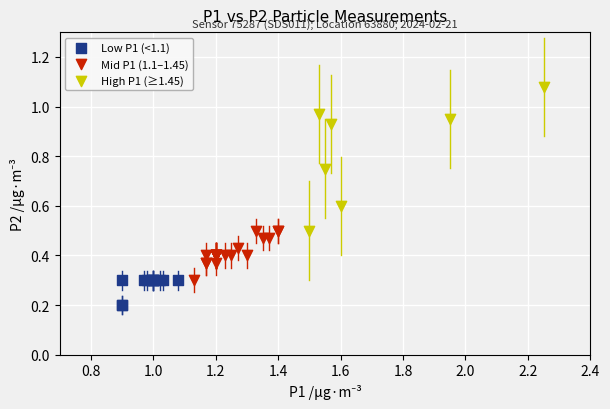

Which series reaches the maximum Y coordinate?

High P1 (≥1.45)